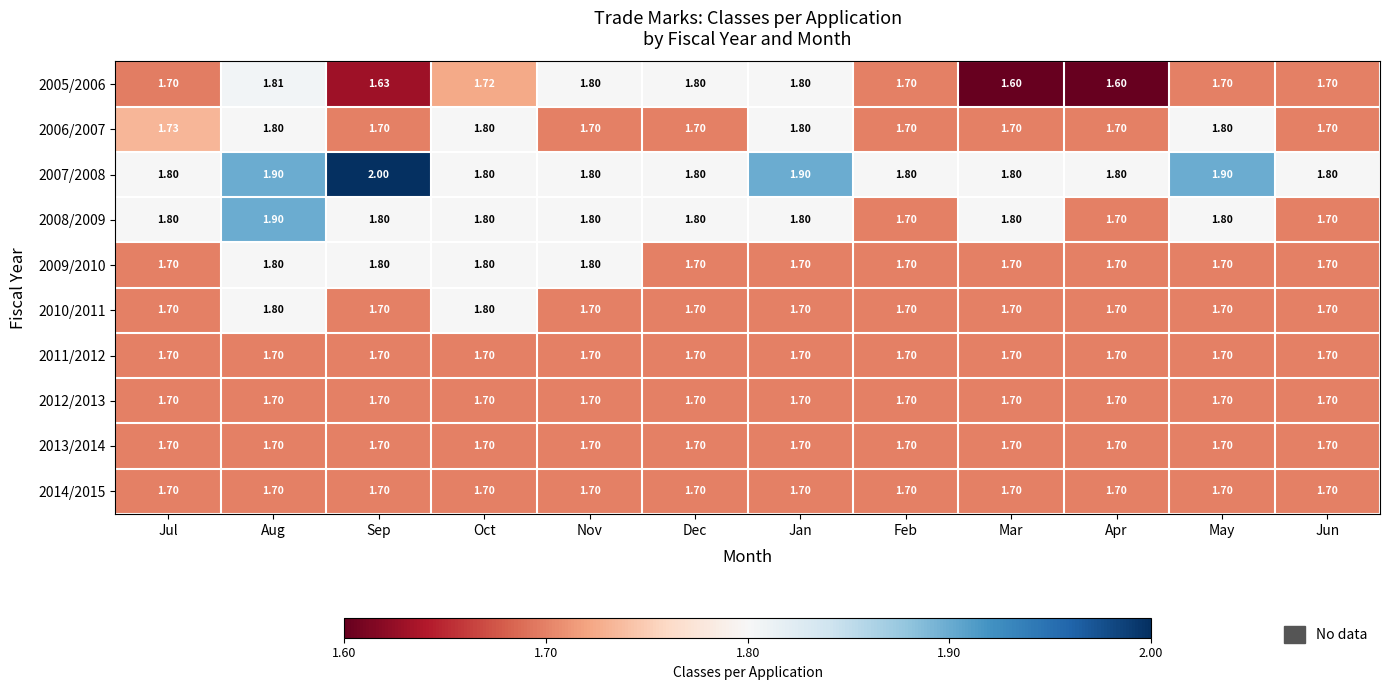

Is the value of 2007/2008 at Nov greater than the value of 2006/2007 at Feb?

Yes